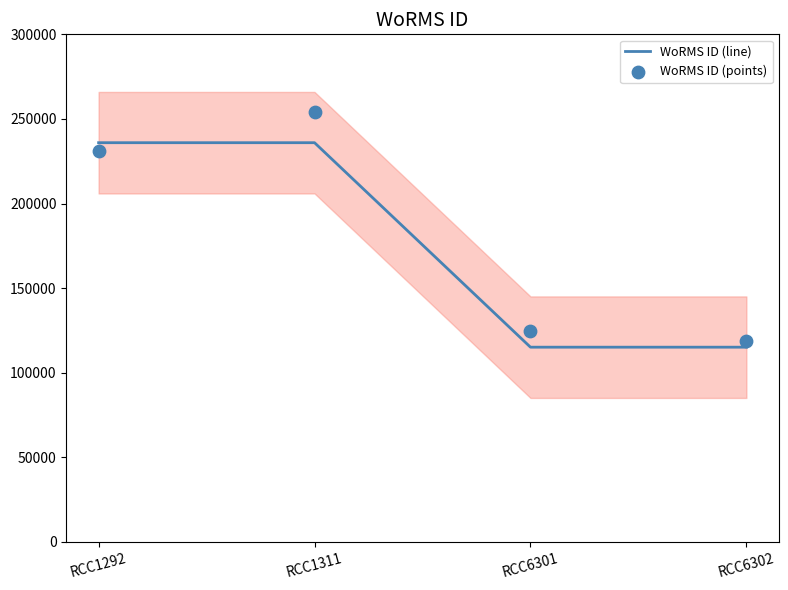

What are all the series names shown in the legend?

WoRMS ID (line), WoRMS ID (points)